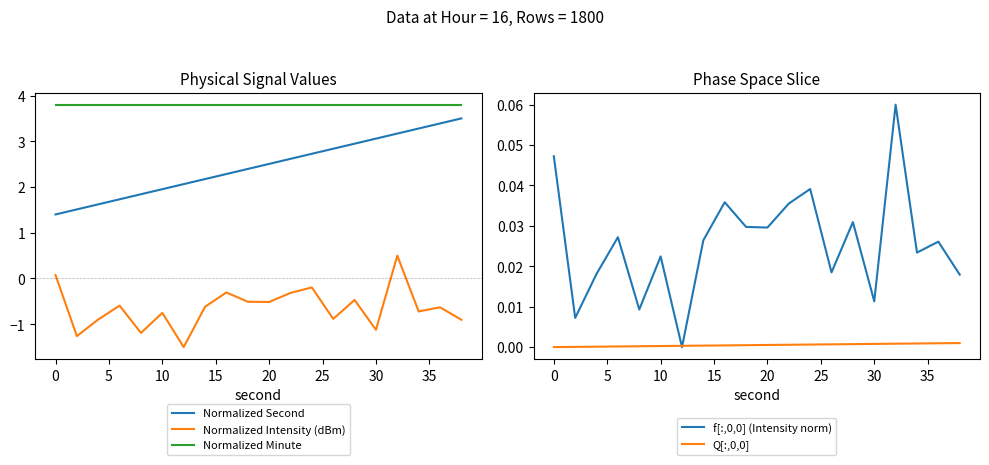

Which category has the lowest value in the Normalized Second series?

0